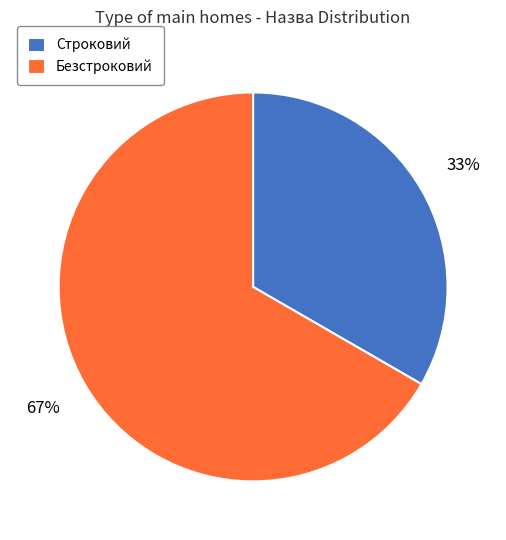

Which slice is the largest?

Безстроковий